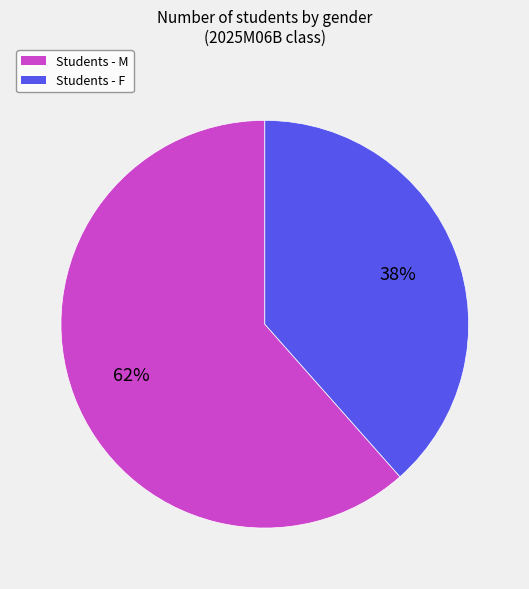

To the nearest percent, what portion does Students - M represent?

62%